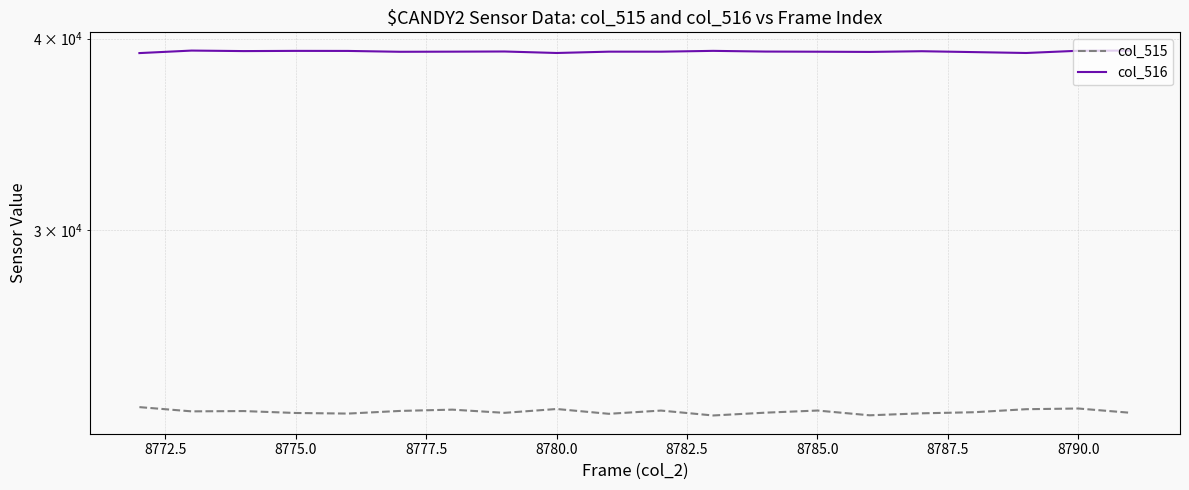

The col_515 series shows 12396 at 10. True or false?

False